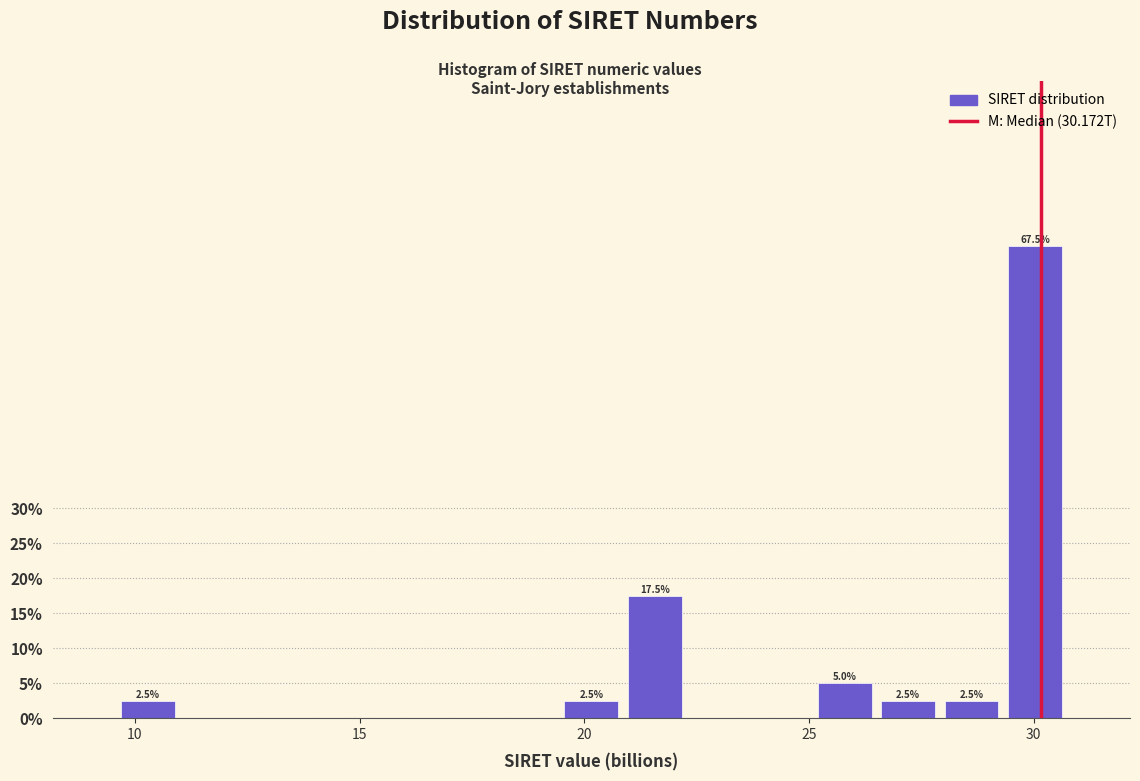

Around what value on the x-axis is the tallest bar? Give the approximate position of its centre, as read against the axis.

30.0